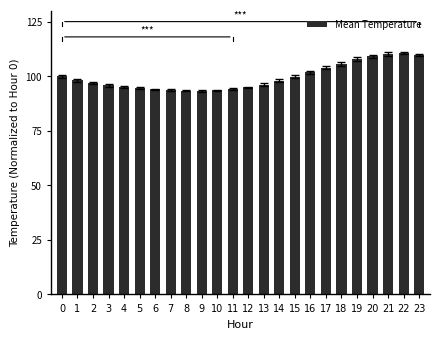

What is the sum of all values?

2389.3